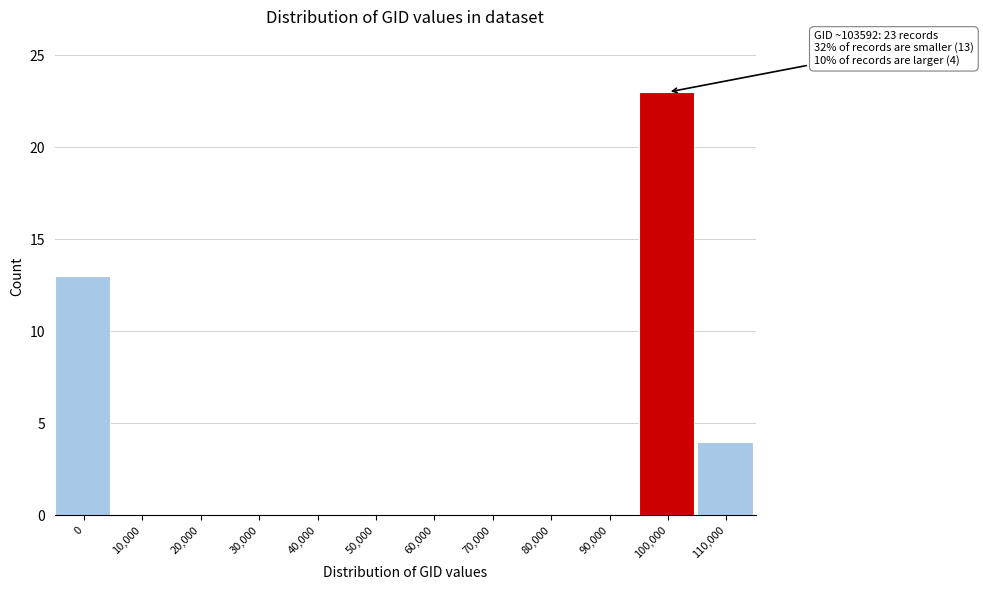

Reading left to right, what are all the values shown in this chart?

0=13	10,000=0	20,000=0	30,000=0	40,000=0	50,000=0	60,000=0	70,000=0	80,000=0	90,000=0	100,000=23	110,000=4